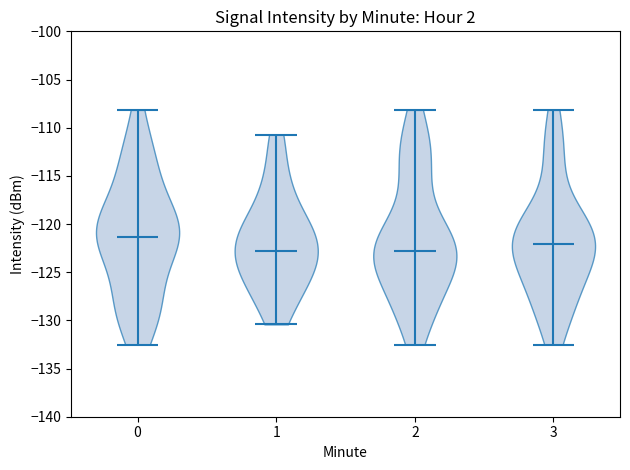

Which violin has the highest median line?

0